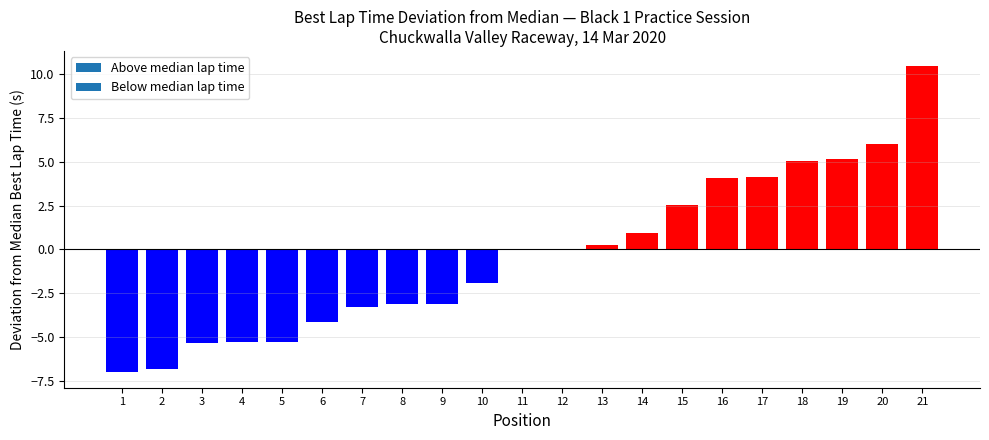

What is the greatest value displayed?

10.5